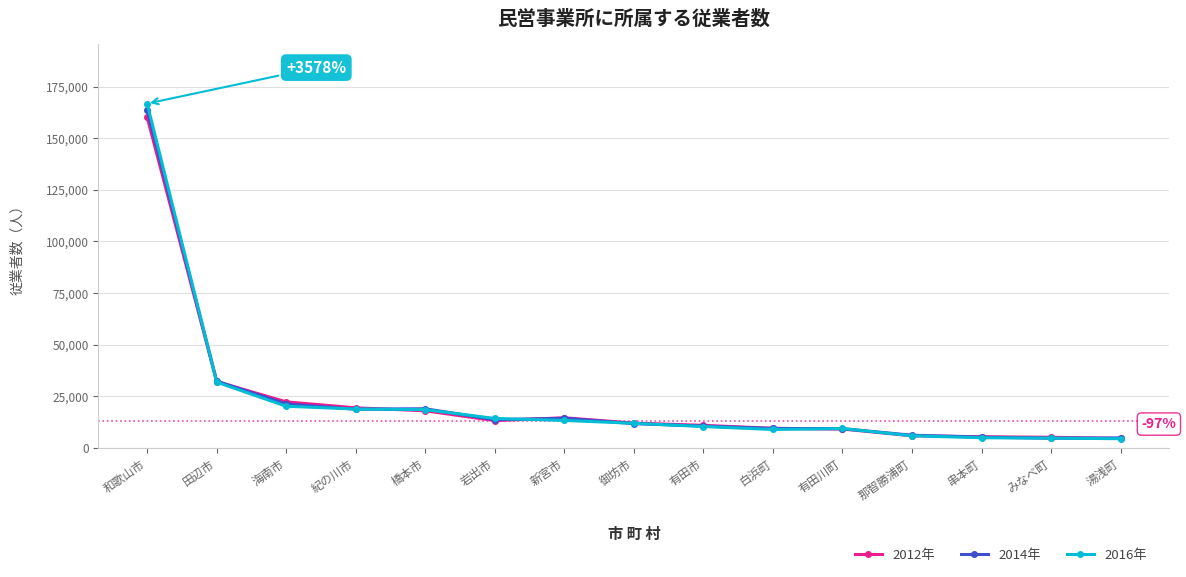

True or false: 2012年 has more than 0 points higher than both neighbors.

True